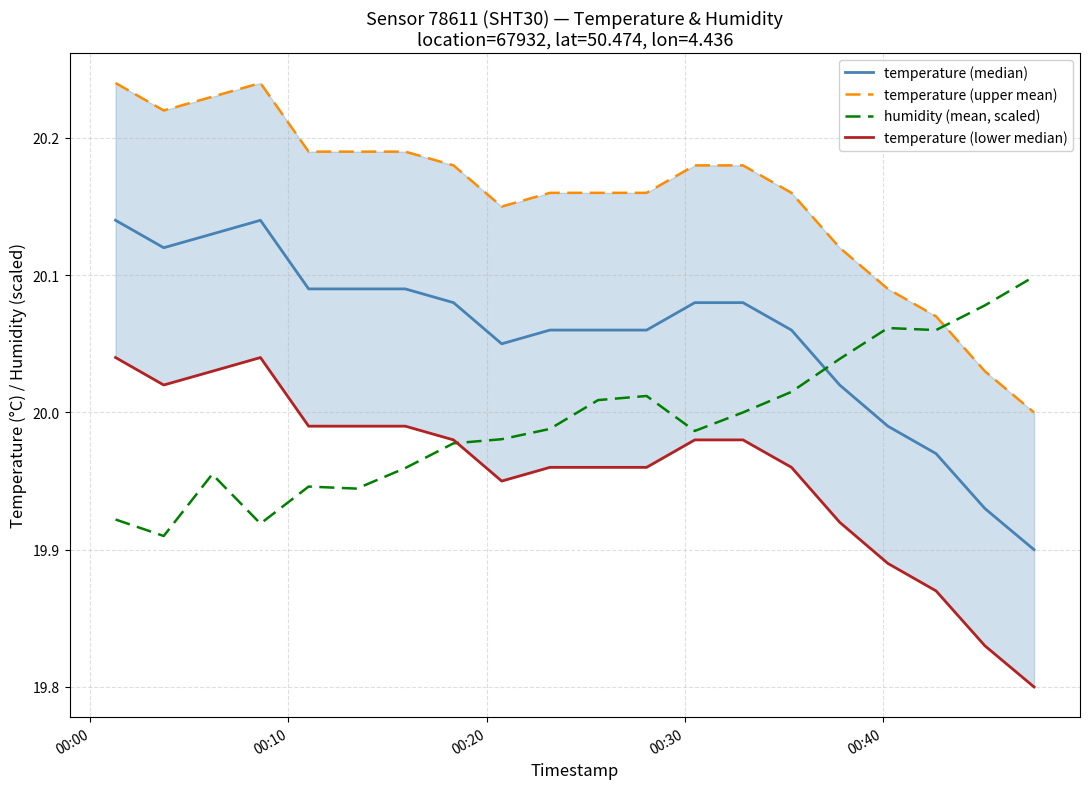

True or false: temperature (median) and temperature (lower median) intersect in this chart.

False